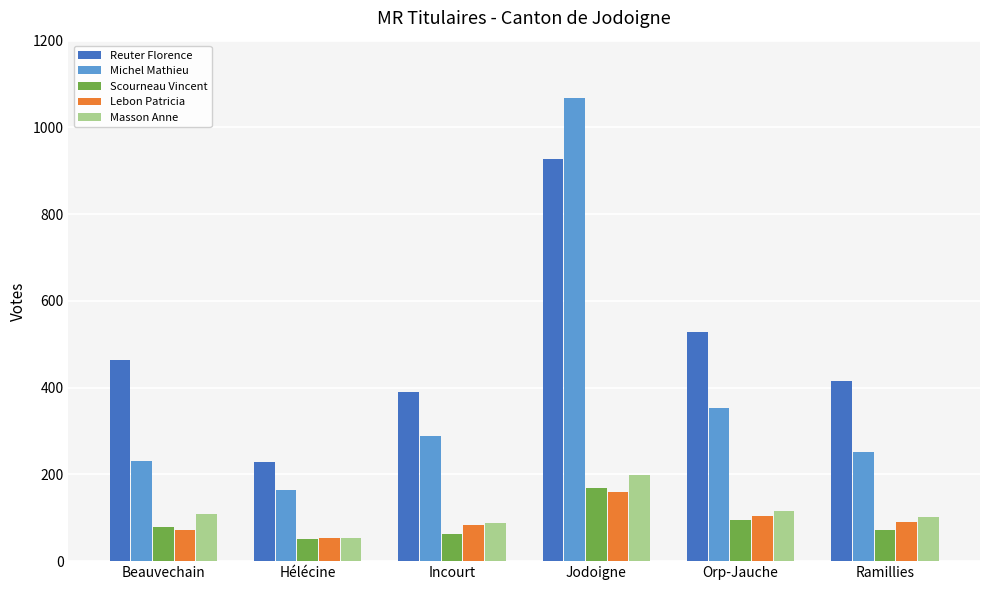

Reading left to right, what are all the values shown in this chart?

Reuter Florence: 463	228	391	928	528	415
Michel Mathieu: 230	165	289	1068	352	251
Scourneau Vincent: 78	52	62	168	96	71
Lebon Patricia: 72	53	83	160	105	90
Masson Anne: 108	54	88	198	116	102